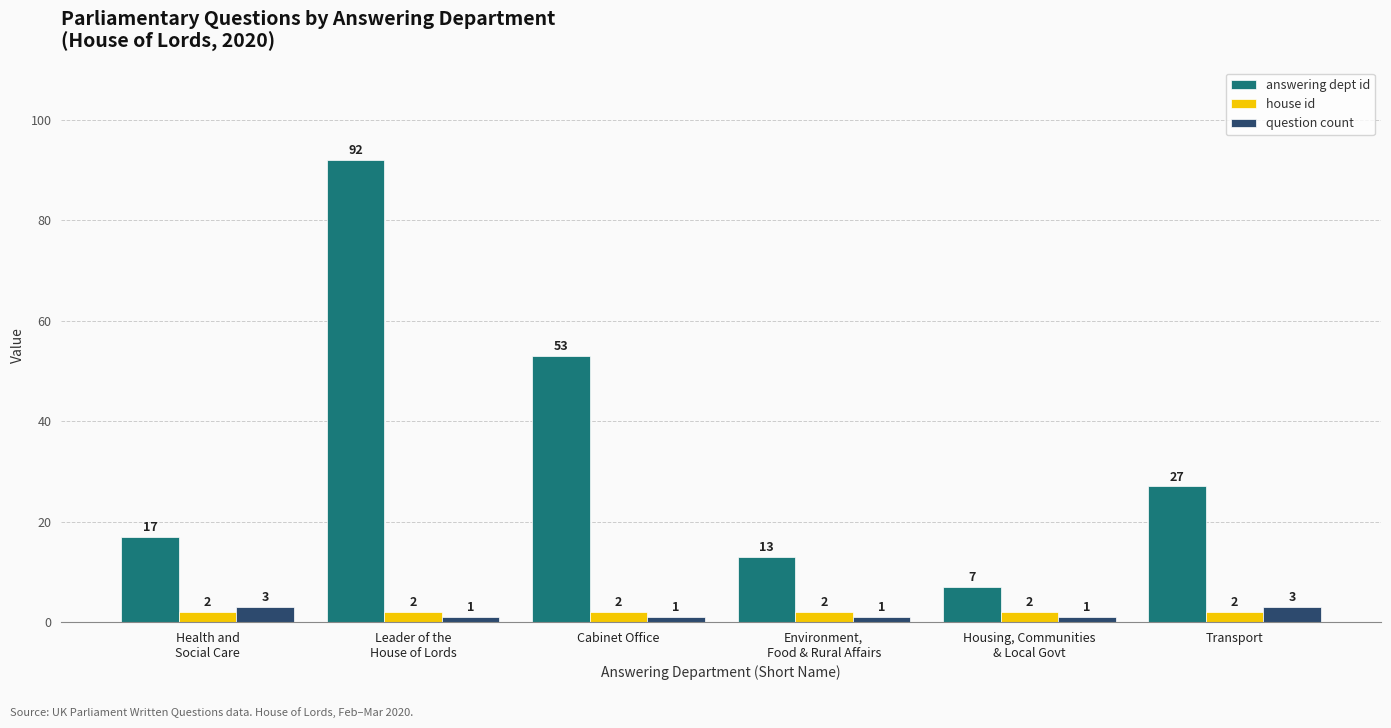

Which label corresponds to the largest value in the chart?

Leader of the
House of Lords